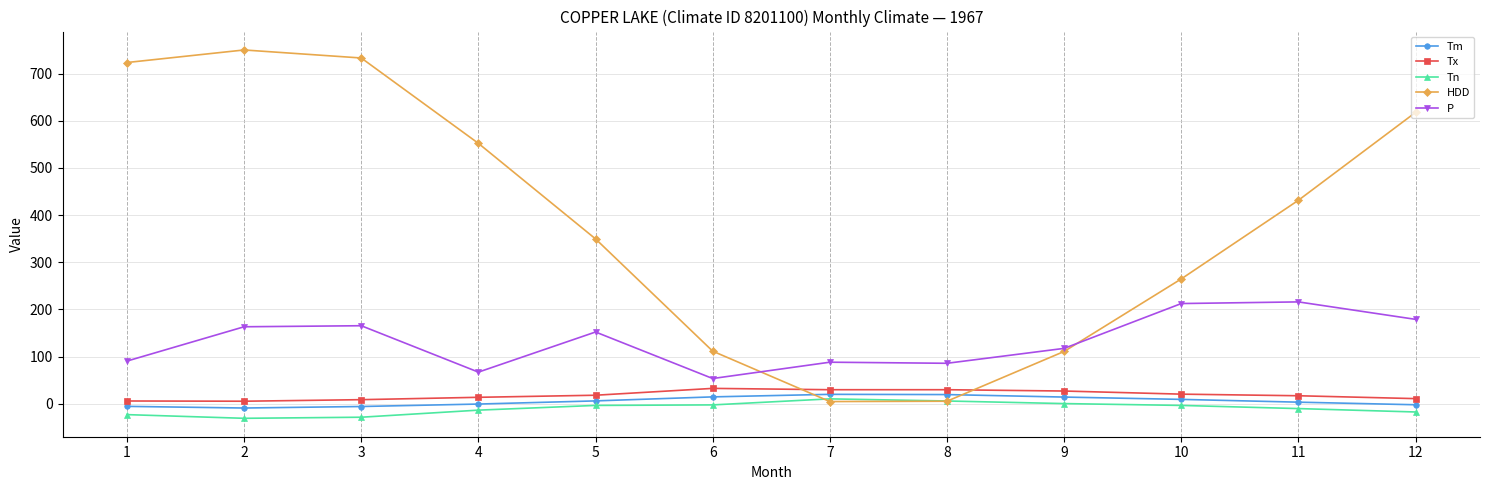

The value of HDD at 6 is 111.7. True or false?

True